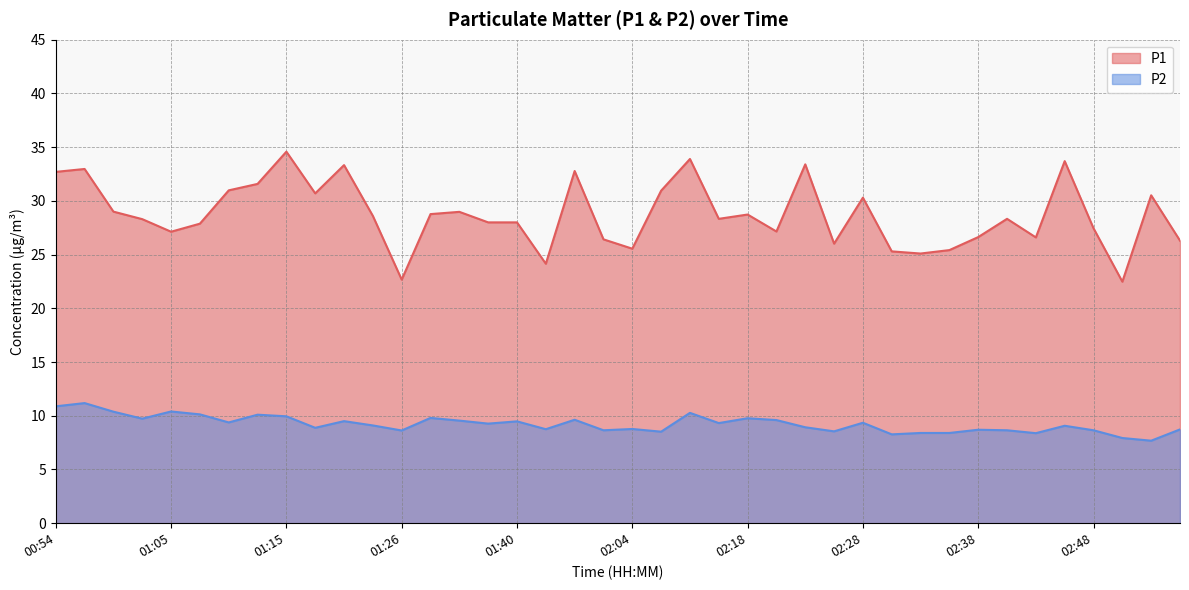

Reading left to right, transcribe all the data shown in this chart.

P1: 00:54=32.7	00:56=33.0	00:59=29.0	01:02=28.3	01:05=27.1	01:07=27.9	01:10=31.0	01:13=31.6	01:15=34.6	01:18=30.7	01:21=33.3	01:23=28.6	01:26=22.7	01:28=28.8	01:34=29.0	01:37=28.0	01:40=28.0	01:53=24.1	01:58=32.8	02:01=26.4	02:04=25.6	02:06=30.9	02:12=33.9	02:15=28.3	02:18=28.7	02:20=27.1	02:23=33.4	02:26=26.0	02:28=30.3	02:31=25.3	02:33=25.1	02:36=25.4	02:38=26.6	02:41=28.3	02:43=26.6	02:46=33.7	02:48=27.4	02:51=22.5	02:54=30.5	02:56=26.3
P2: 00:54=10.9	00:56=11.2	00:59=10.4	01:02=9.7	01:05=10.4	01:07=10.1	01:10=9.4	01:13=10.1	01:15=9.9	01:18=8.9	01:21=9.5	01:23=9.1	01:26=8.6	01:28=9.8	01:34=9.6	01:37=9.3	01:40=9.5	01:53=8.8	01:58=9.6	02:01=8.7	02:04=8.8	02:06=8.5	02:12=10.3	02:15=9.3	02:18=9.8	02:20=9.6	02:23=8.9	02:26=8.6	02:28=9.3	02:31=8.3	02:33=8.4	02:36=8.4	02:38=8.7	02:41=8.7	02:43=8.4	02:46=9.1	02:48=8.7	02:51=7.9	02:54=7.7	02:56=8.7